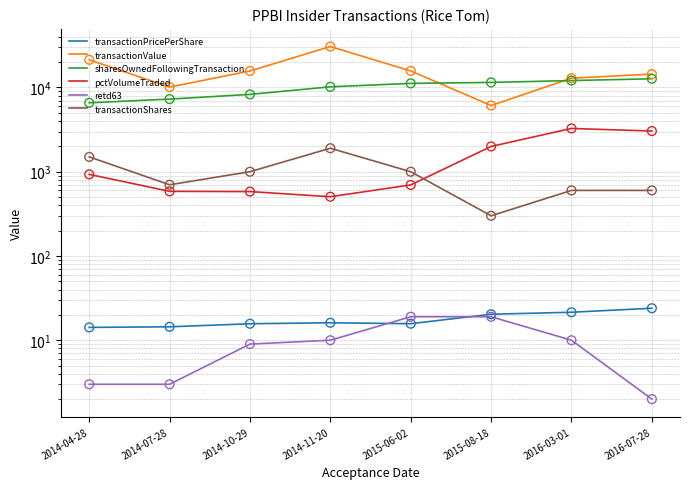

What are all the series names shown in the legend?

transactionPricePerShare, transactionValue, sharesOwnedFollowingTransaction, pctVolumeTraded, retd63, transactionShares